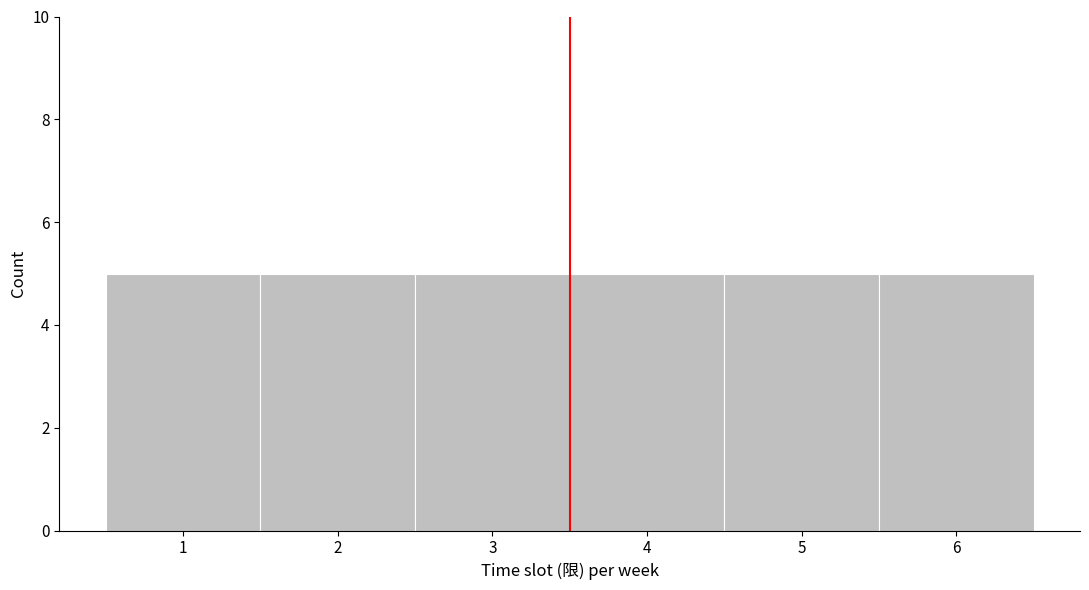

Reading left to right, list every bar in this chart as the range it spans on the x-axis followed by its height. The values are not printed on the chart, so give them approximately, as read against the axis.

0.5 to 1.5: 5
1.5 to 2.5: 5
2.5 to 3.5: 5
3.5 to 4.5: 5
4.5 to 5.5: 5
5.5 to 6.5: 5